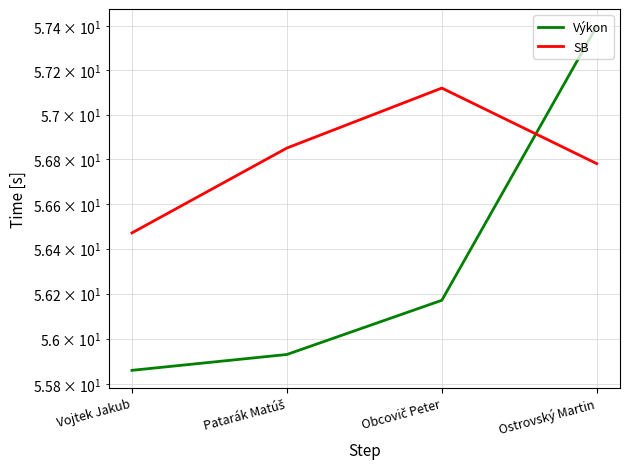

What are all the series names shown in the legend?

Výkon, SB